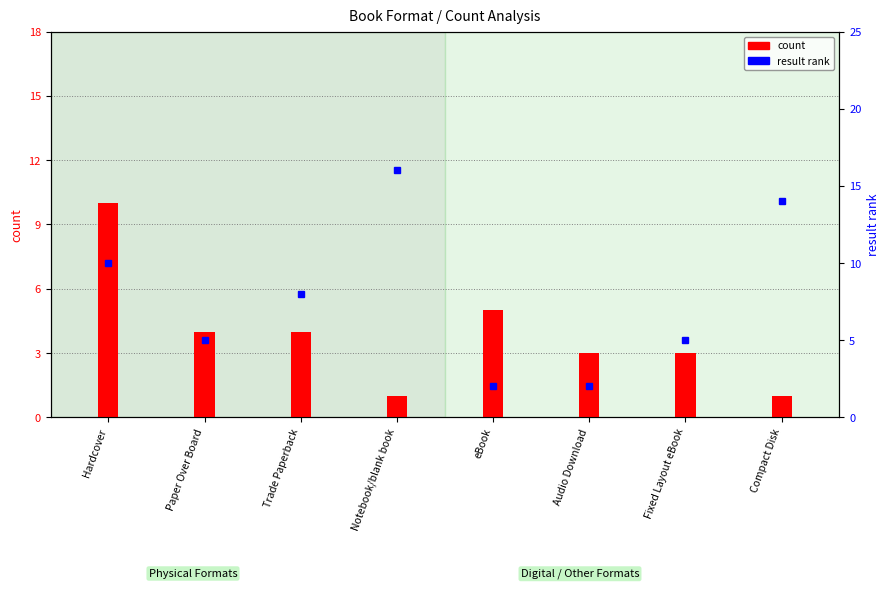

List the labels in order of count value, largest first.

Hardcover, eBook, Paper Over Board, Trade Paperback, Audio Download, Fixed Layout eBook, Notebook/blank book, Compact Disk